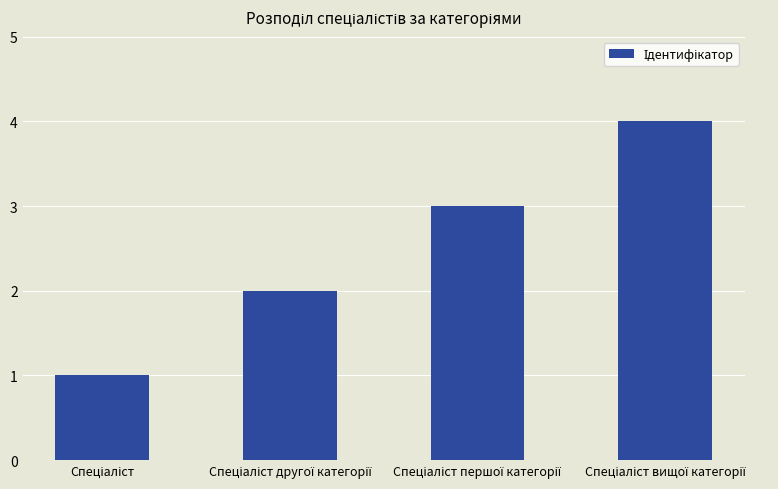

What is the maximum value shown in the chart?

4